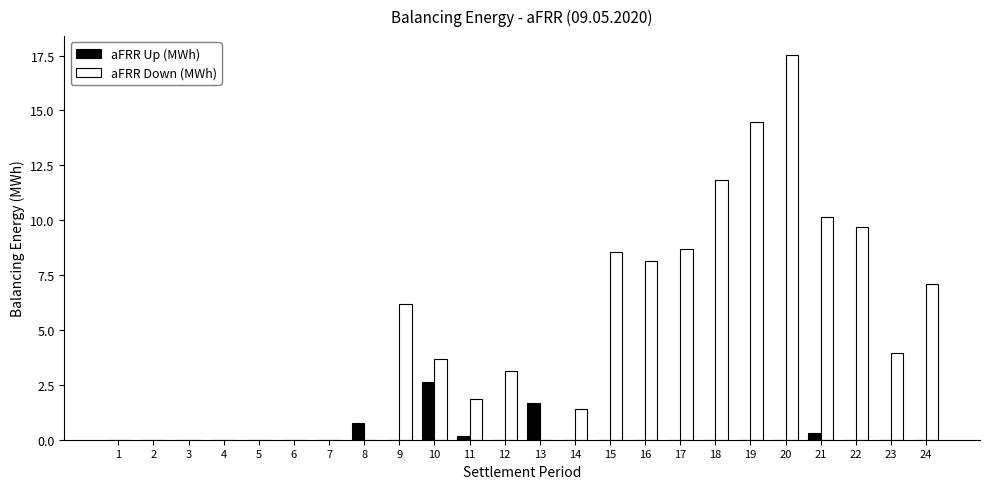

The value of aFRR Up (MWh) at 14 is 0.0. True or false?

True